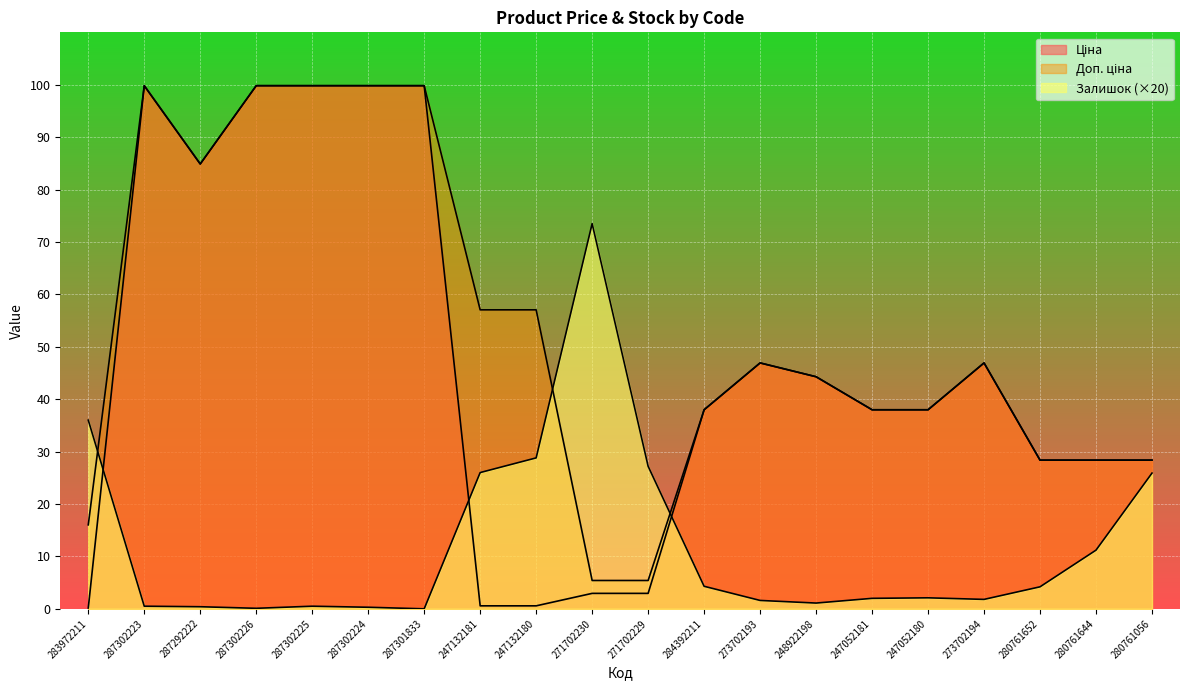

At which category is the sum across all series the highest?

287302223